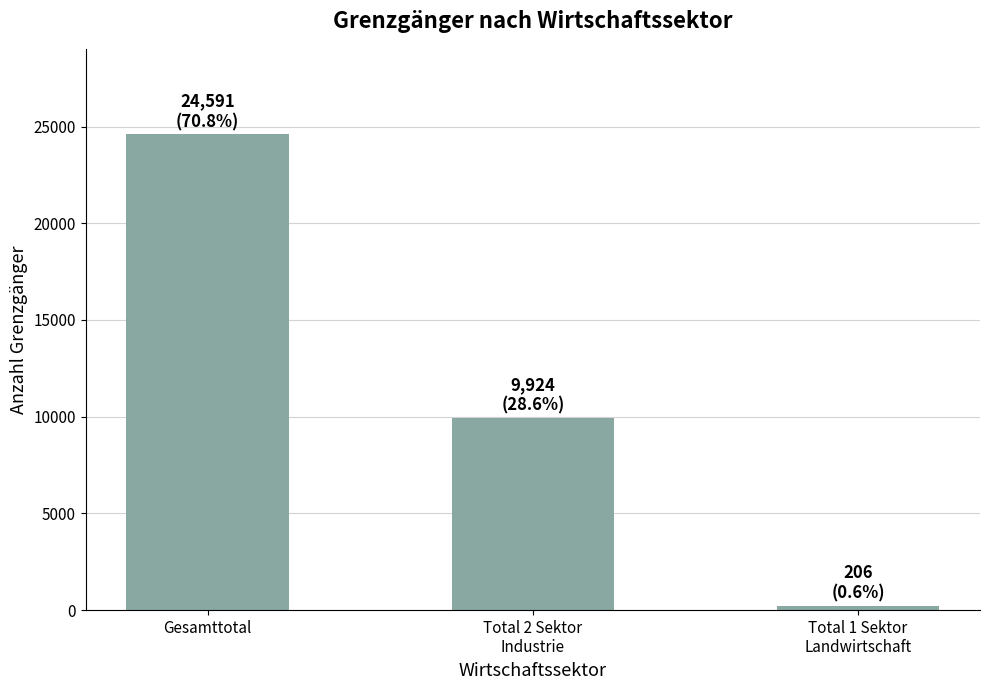

Reading left to right, list all the values displayed in this chart.

24591	9924	206